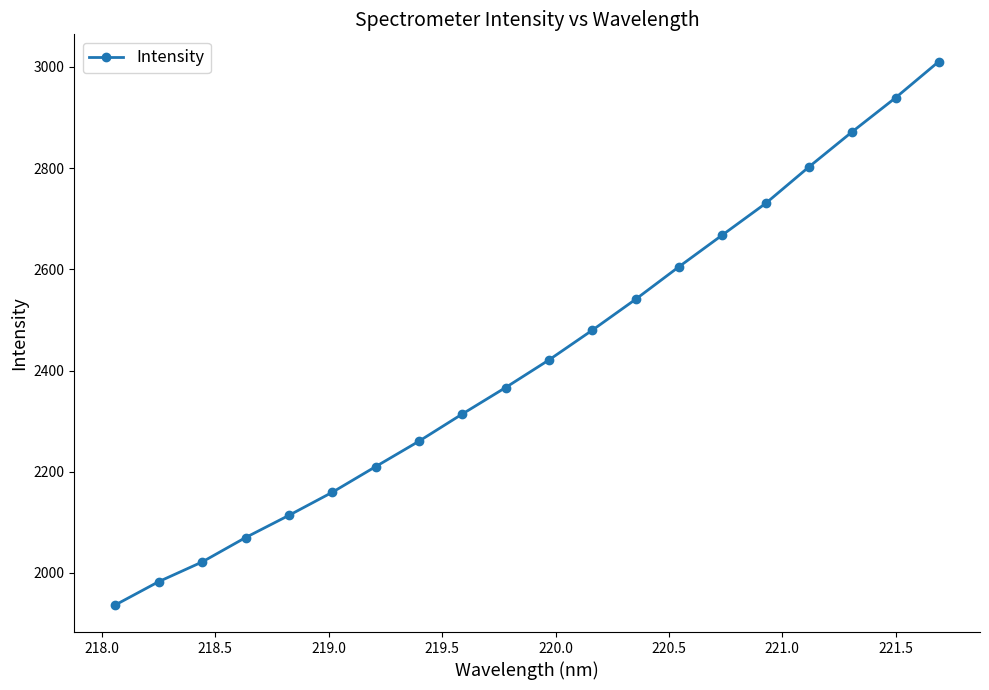

What is the minimum value shown in the chart?

1937.0